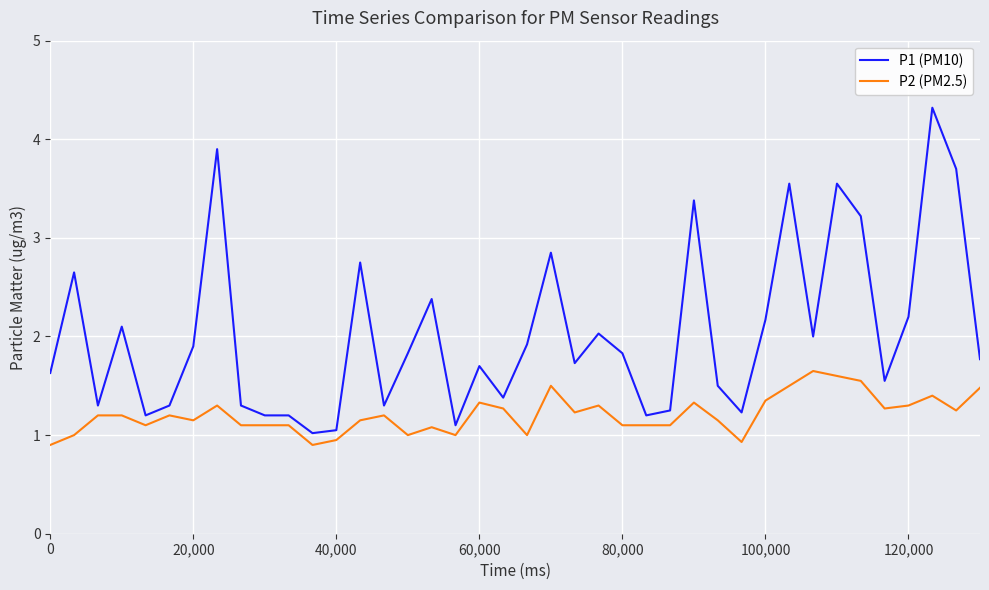

Which series has the largest total across all categories?

P1 (PM10)